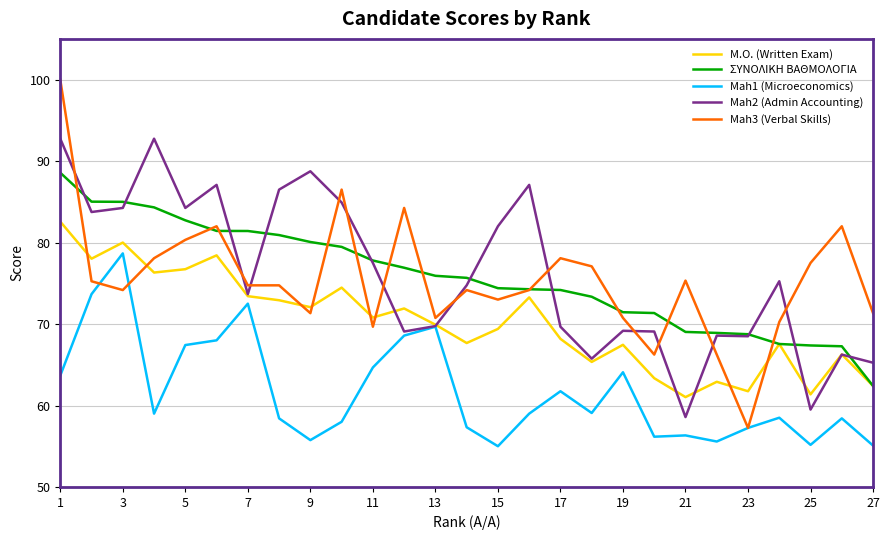

True or false: M.O. (Written Exam) and Mah3 (Verbal Skills) cross at least once.

True